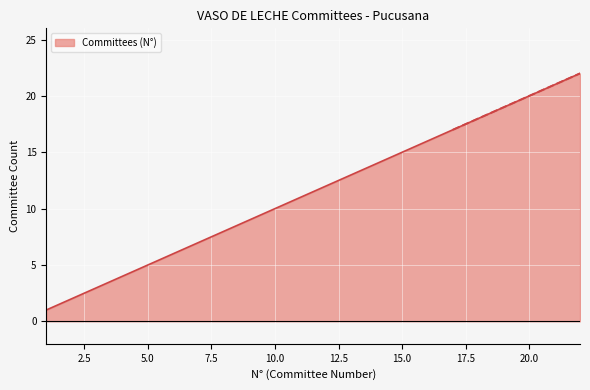

What is the change in value from 11 to 21?

+10